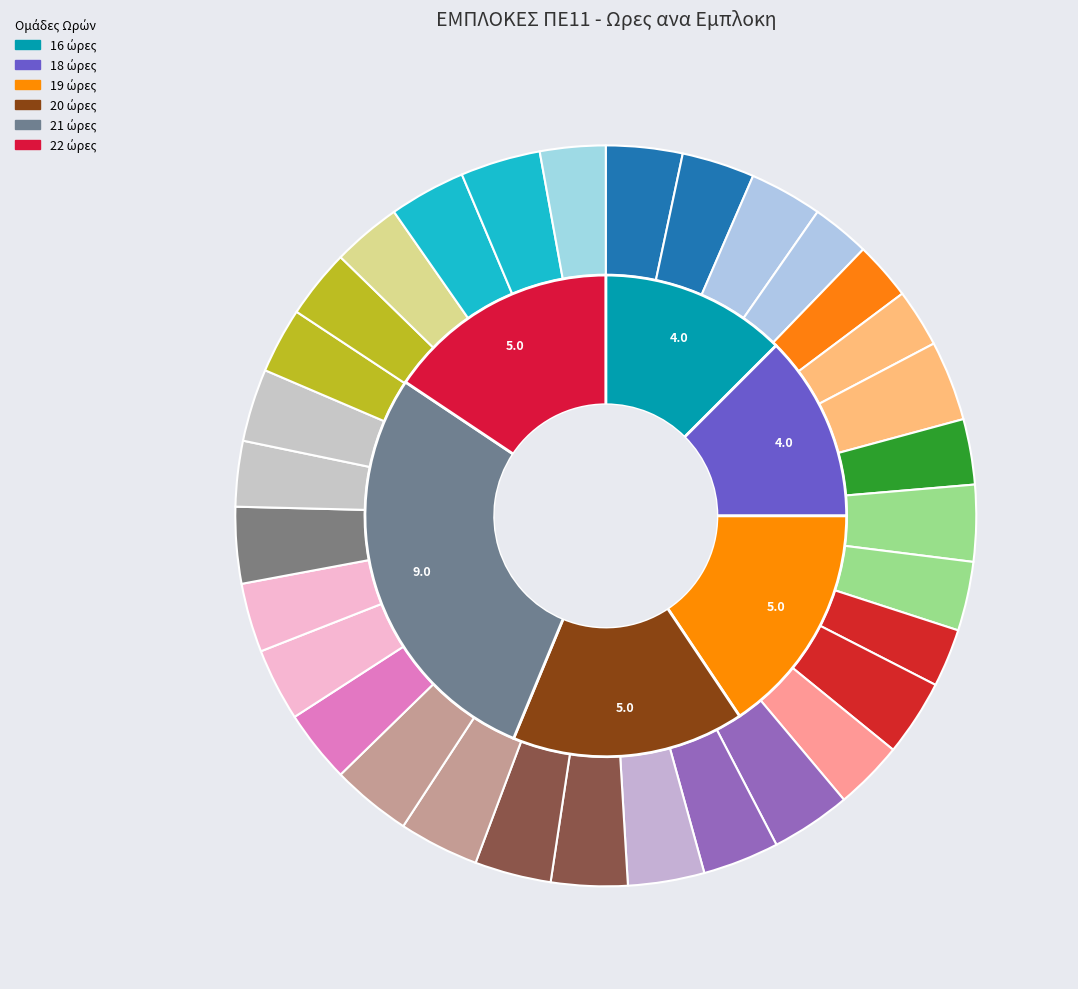

True or false: ΕΜΠΛΟΚΗ 24 accounts for 16% of the total.

False